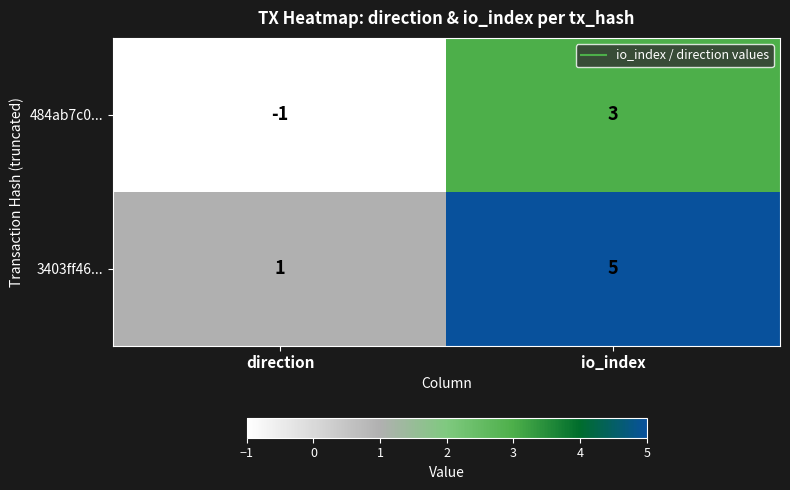

Count the number of categories in the chart.

2